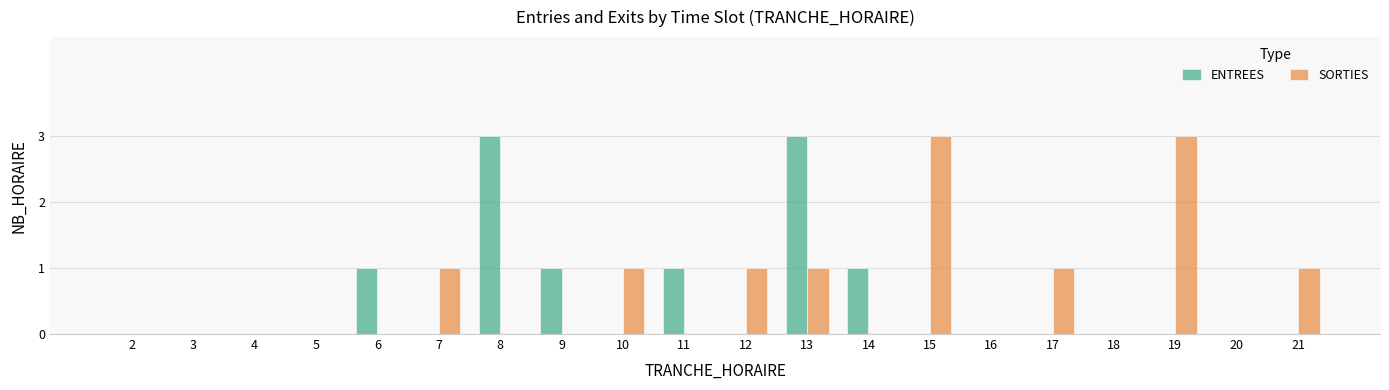

What is the maximum value for SORTIES?

3